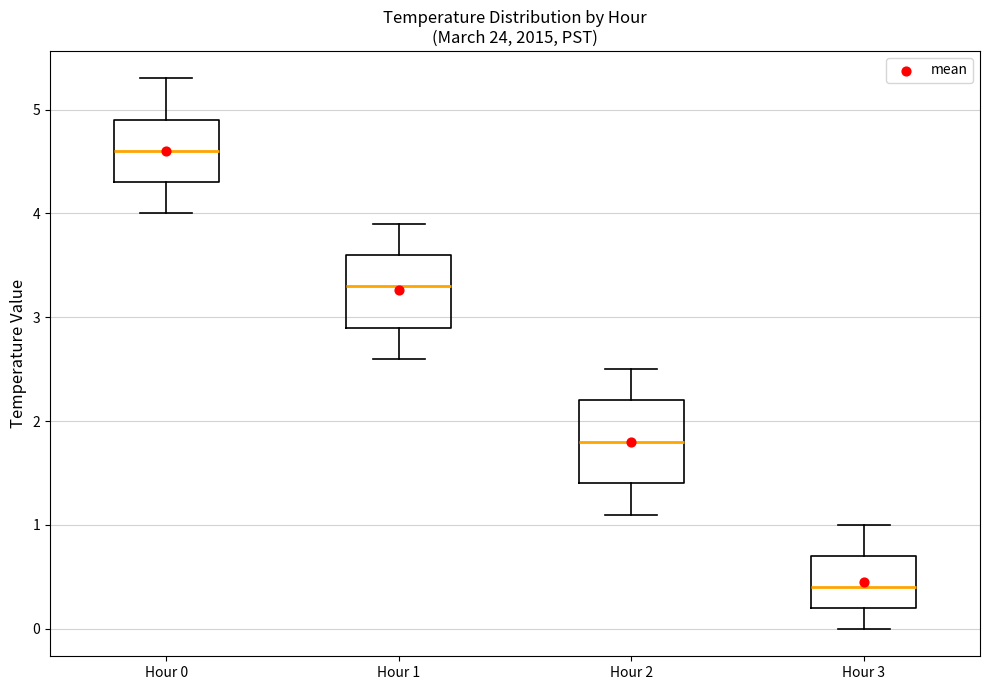

Reading left to right, read every box against the y-axis: the position of its median line, the range the box covers, and the ends of its whiskers. The values are not printed on the chart, so give them approximately, as read against the axis.

Hour 0: median 4.6, box 4.3 to 4.9, whiskers 4.0 to 5.3
Hour 1: median 3.3, box 2.9 to 3.6, whiskers 2.6 to 3.9
Hour 2: median 1.8, box 1.4 to 2.2, whiskers 1.1 to 2.5
Hour 3: median 0.4, box 0.2 to 0.7, whiskers 0.0 to 1.0